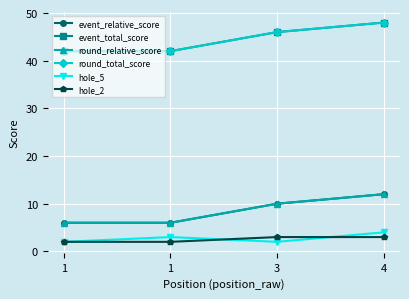

Reading left to right, transcribe all the data shown in this chart.

event_relative_score: 6	6	10	12
event_total_score: 42	42	46	48
round_relative_score: 6	6	10	12
round_total_score: 42	42	46	48
hole_5: 2	3	2	4
hole_2: 2	2	3	3